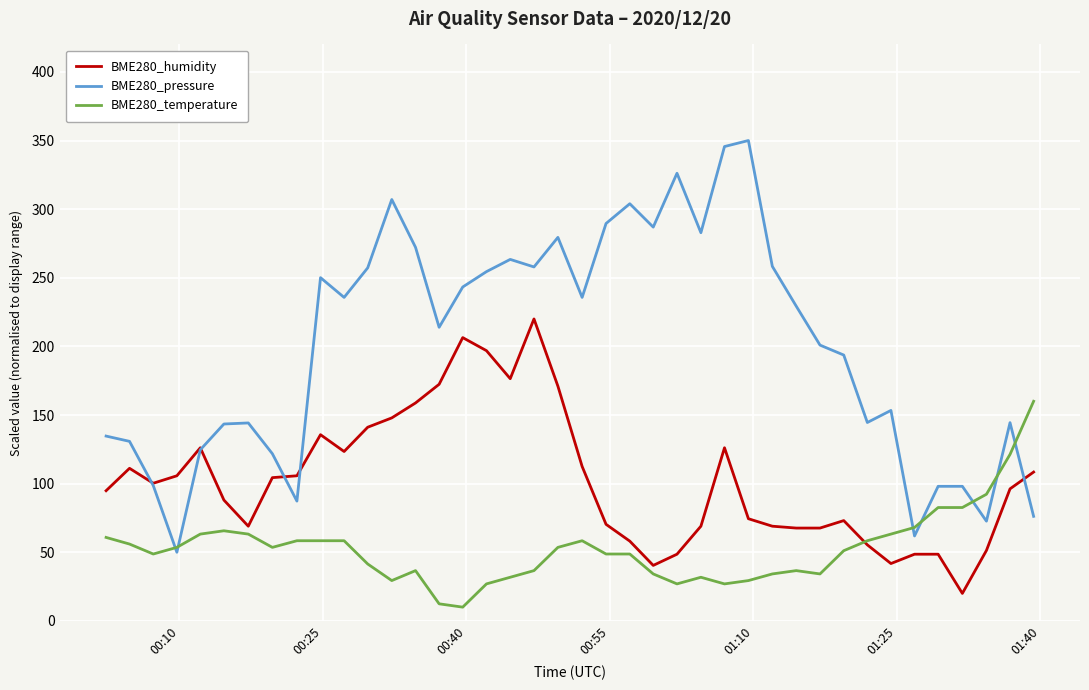

What is the maximum value shown in the chart?

350.0